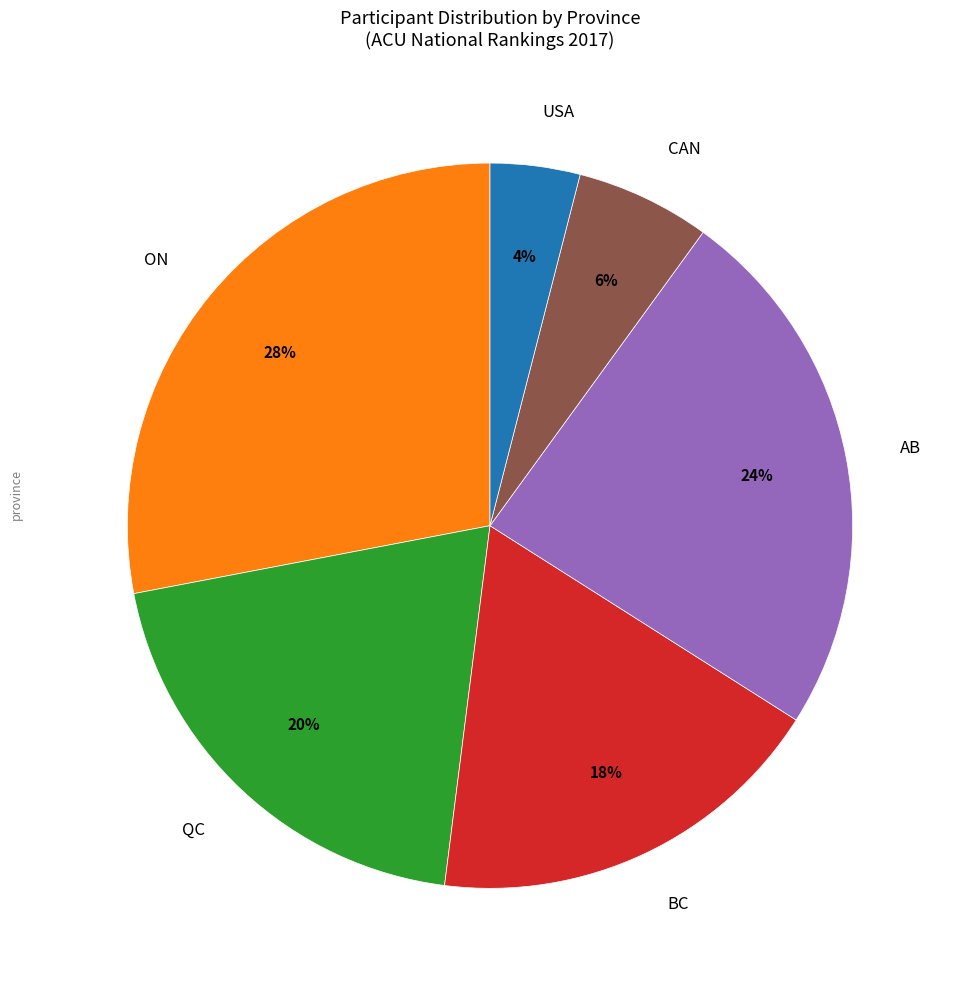

How many slices are in this pie chart?

6